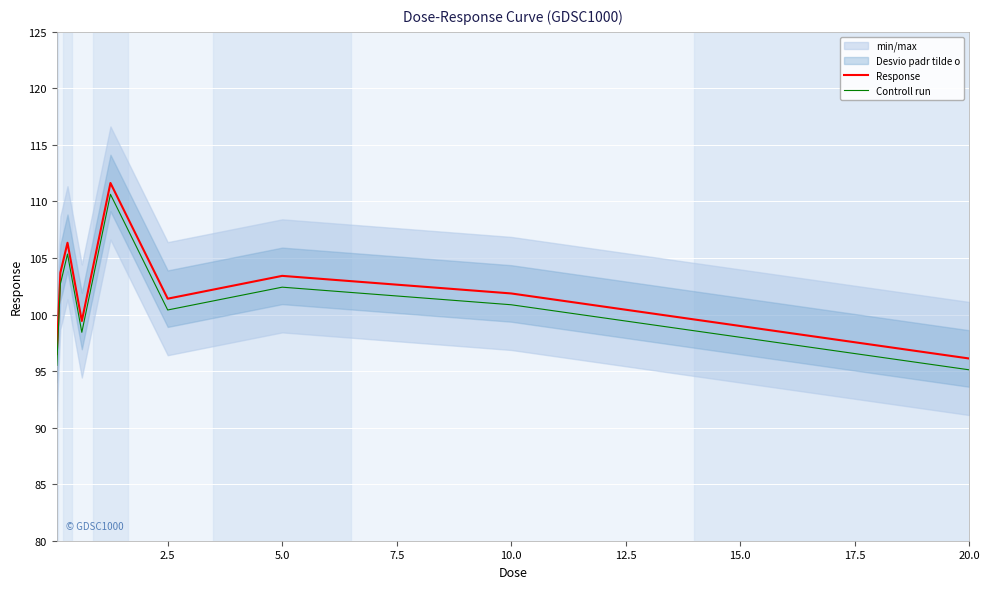

Rank the series by their average value, from highest to lowest.

Response, Controll run